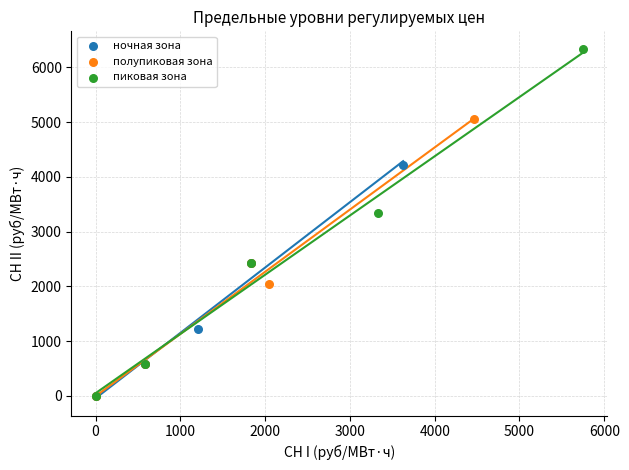

What are all the series names shown in the legend?

ночная зона, полупиковая зона, пиковая зона